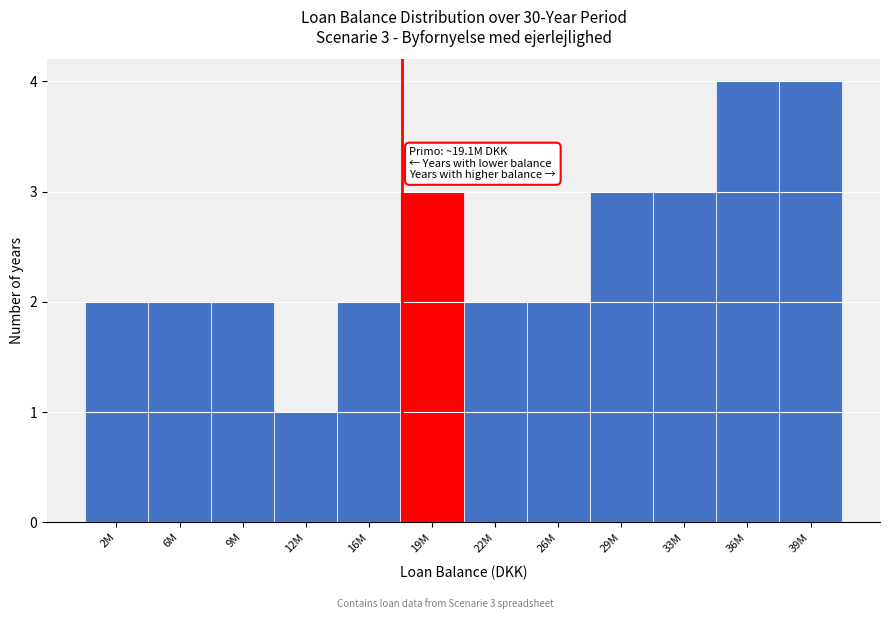

Reading left to right, extract all data points from this chart.

2M=2	6M=2	9M=2	12M=1	16M=2	19M=3	22M=2	26M=2	29M=3	33M=3	36M=4	39M=4